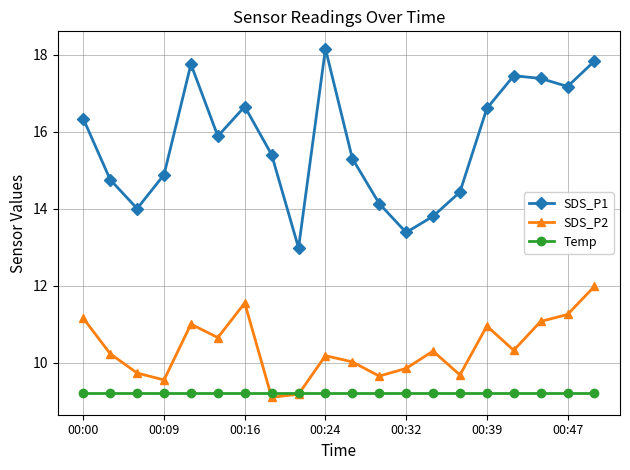

Which series has the widest spread of values?

SDS_P1